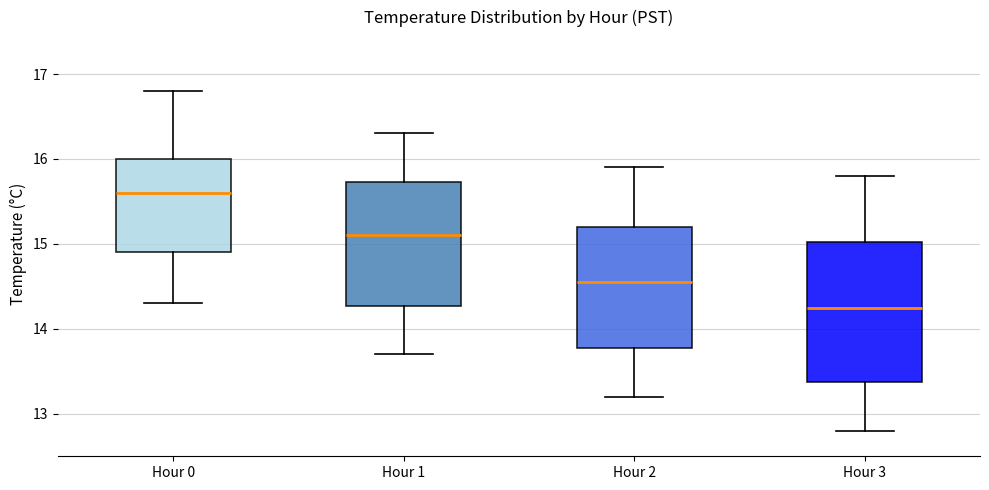

Where does the median line of the box for Hour 3 sit on the y-axis? The values are not printed on the chart, so give them approximately, as read against the axis.

14.3